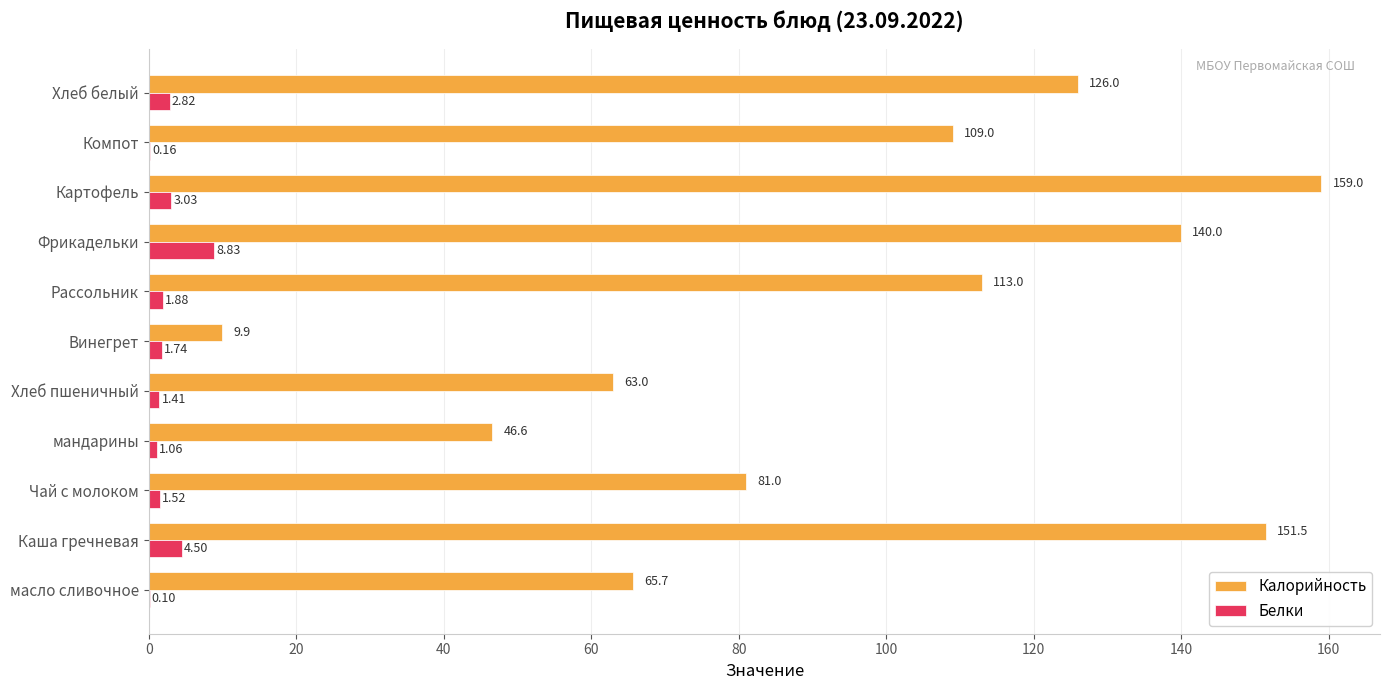

Which series has the largest total across all categories?

Калорийность